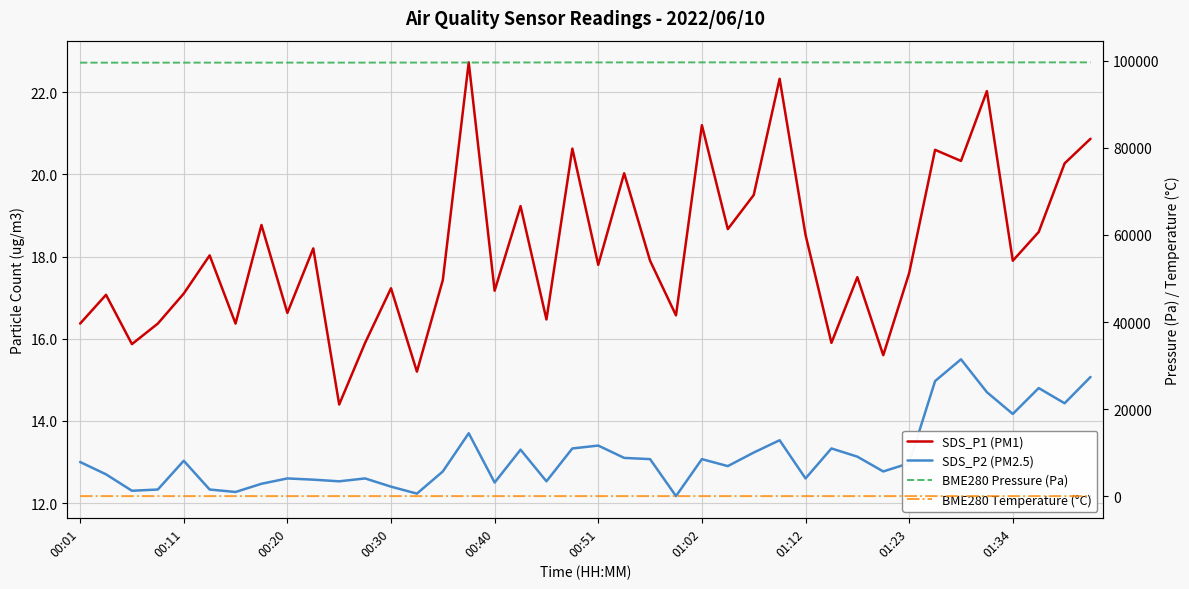

What is the average value of the BME280 Temperature (°C) series?

17.3